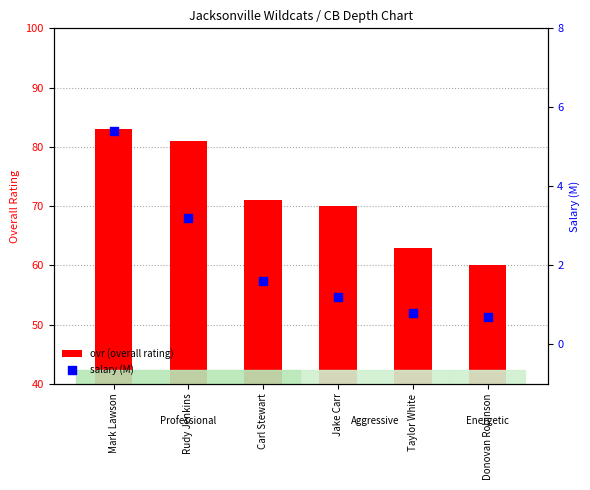

Which series reaches the minimum Y coordinate?

salary (M)